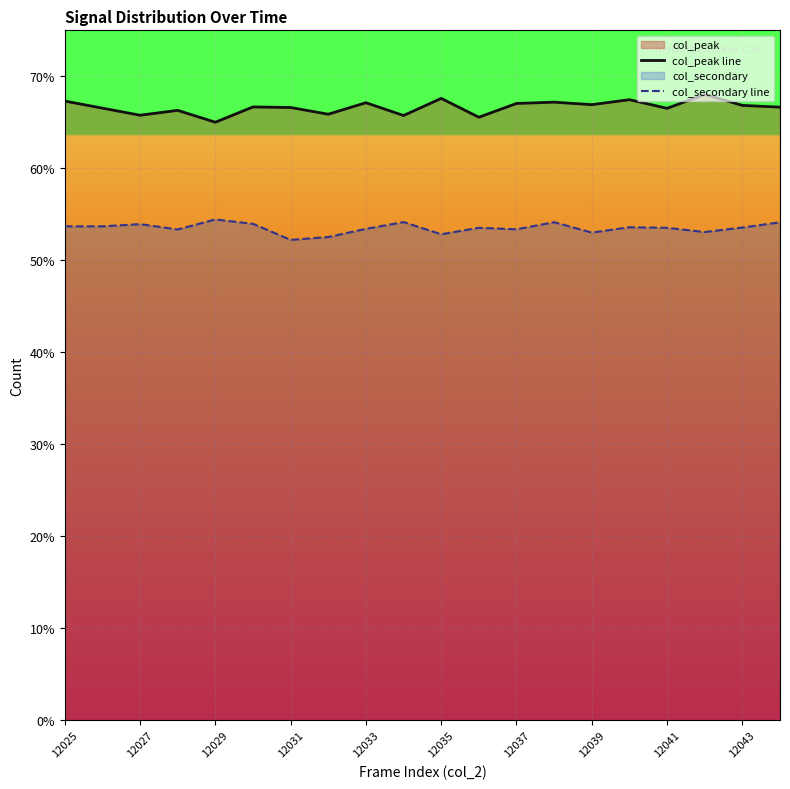

Rank the series by their maximum value, from lowest to highest.

col_secondary line, col_peak line